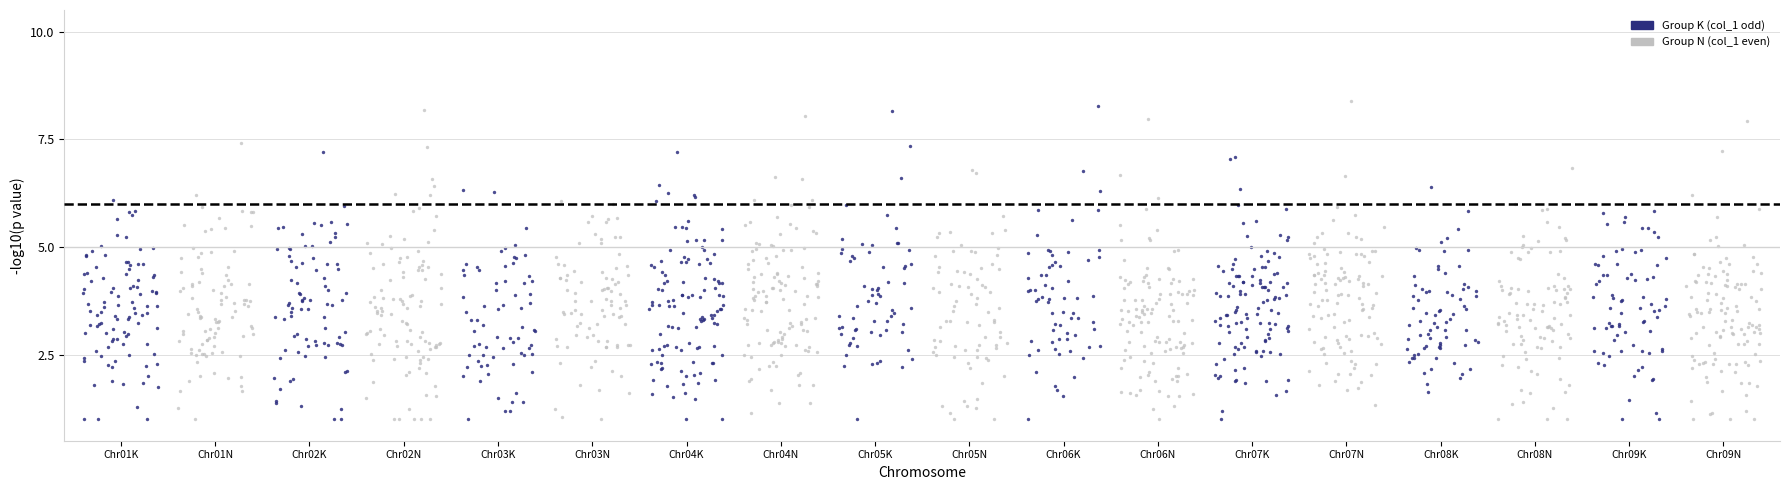

Which series contains the highest Y value?

Group N (col_1 even)